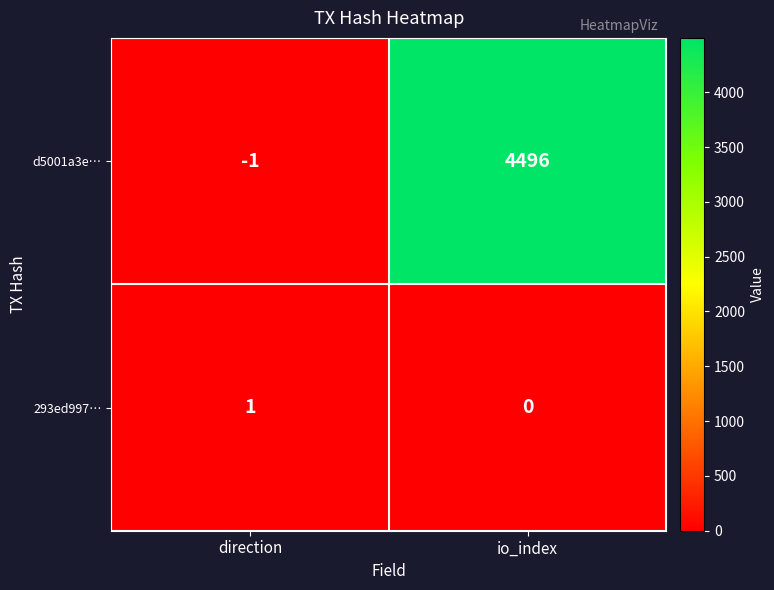

List the series in order of their overall mean, highest first.

d5001a3e…, 293ed997…